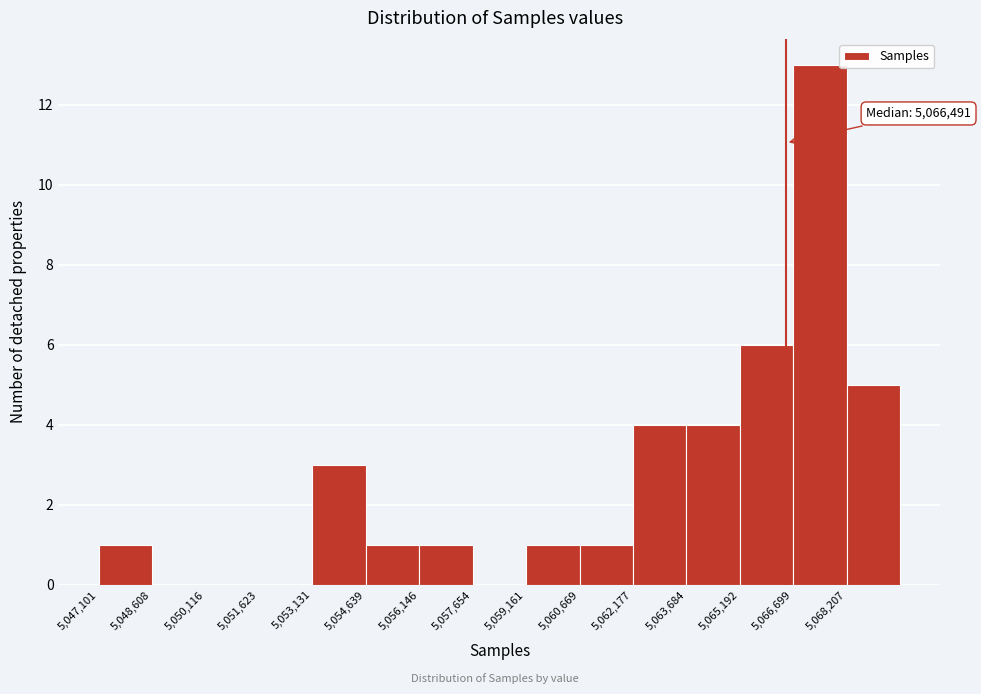

Over which range of the x-axis is the bar tallest?

5066600 to 5068200